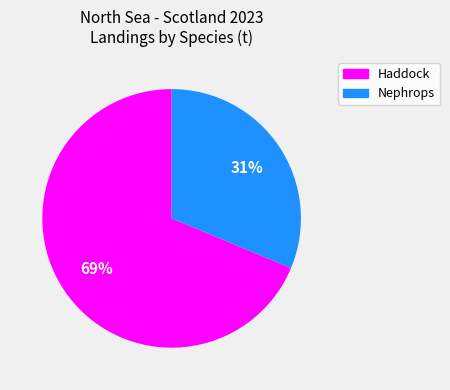

To the nearest percent, what is the average slice percentage?

50%